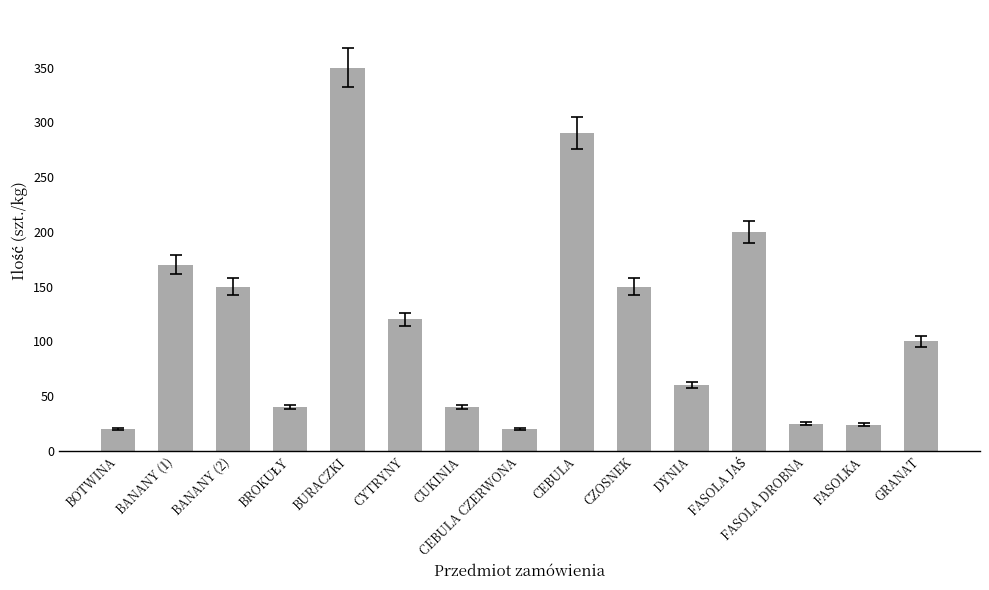

What is the greatest value displayed?

350